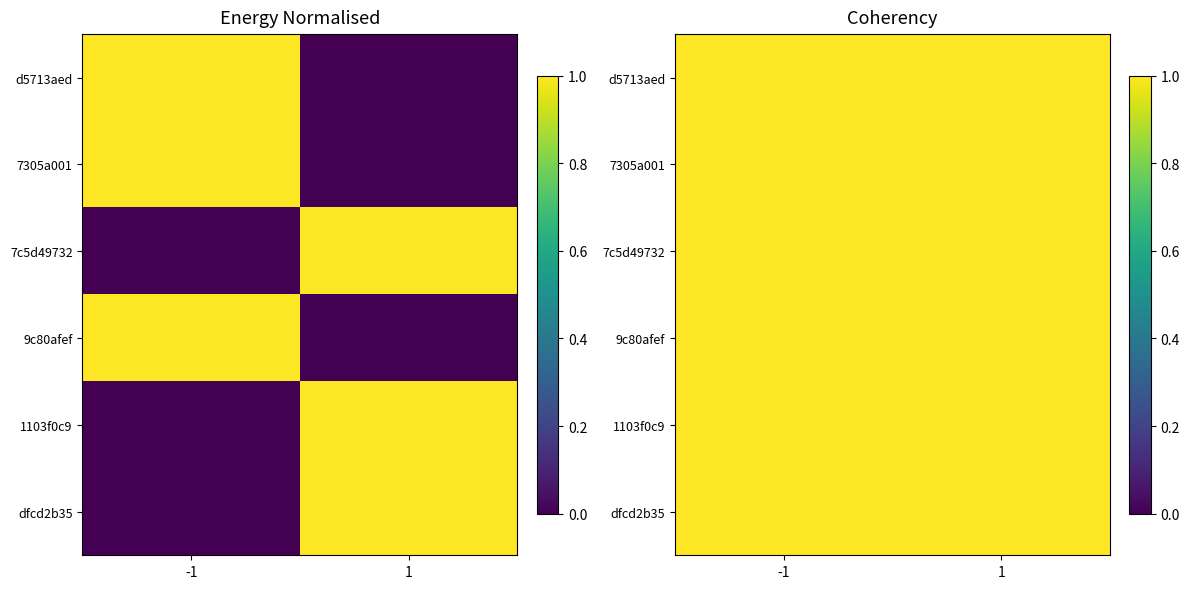

At which category is the sum across all series the highest?

-1